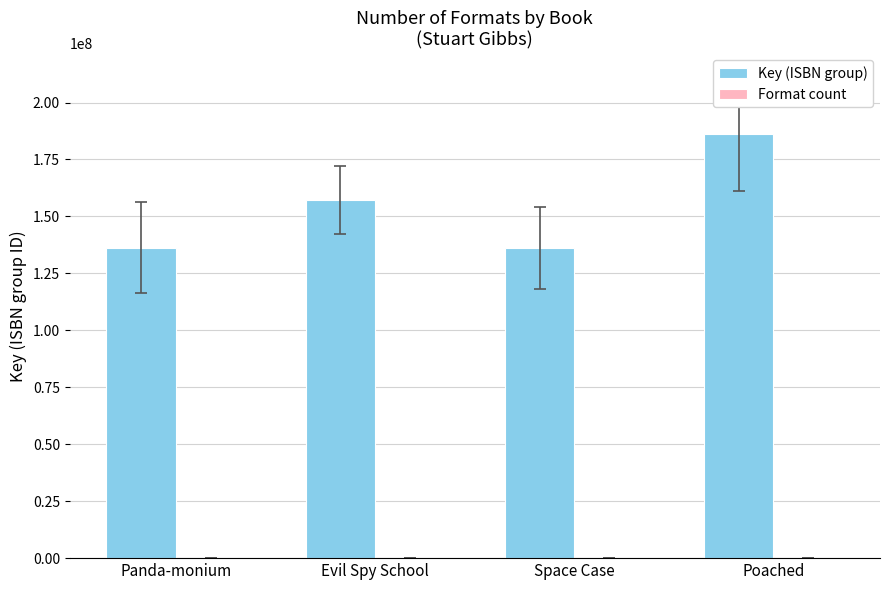

Which series changed the most between Evil Spy School and Poached?

Key (ISBN group)